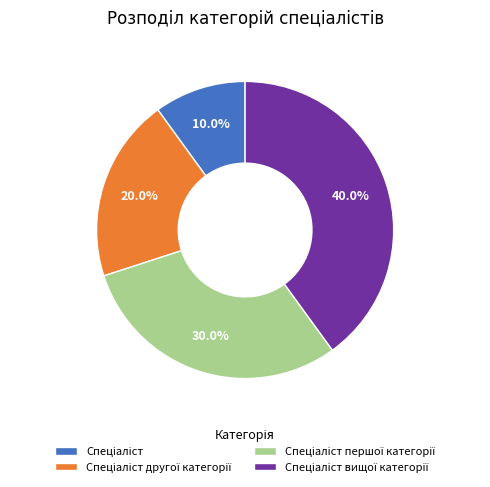

Is there any slice that represents more than half of the pie?

No